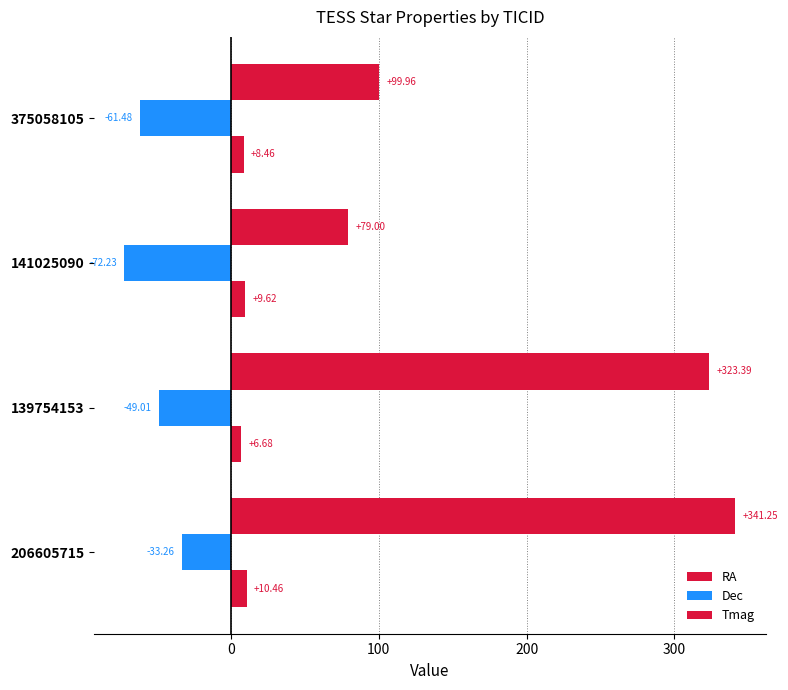

How many distinct data groups are displayed?

3